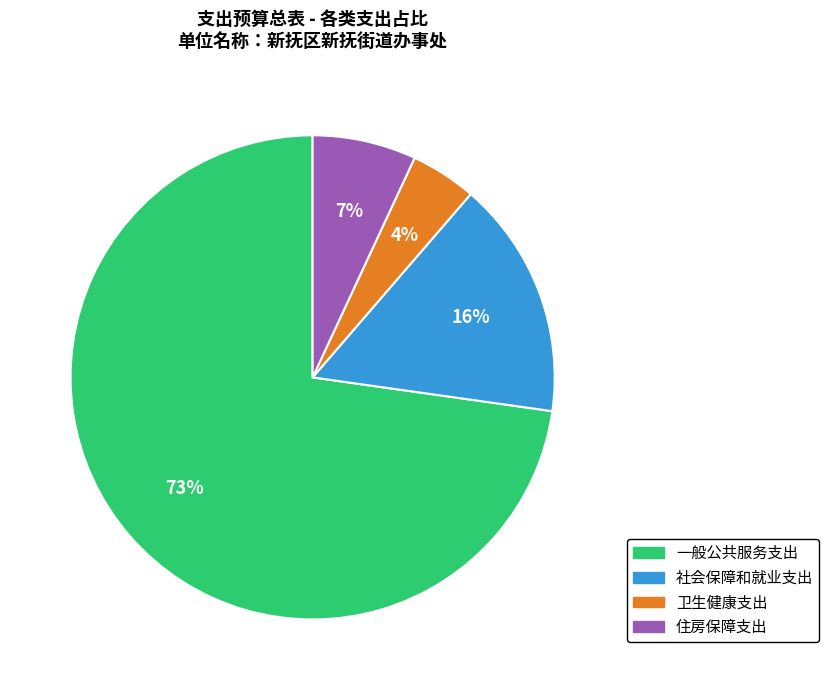

Does 一般公共服务支出 account for over 50% of the chart?

Yes